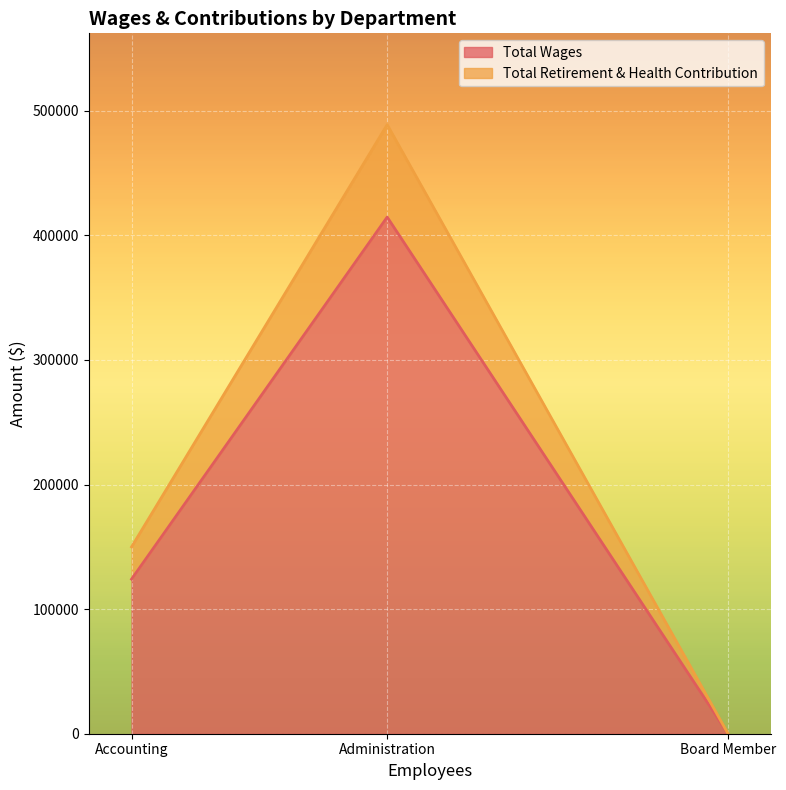

Reading left to right, transcribe the values for Total Wages.

Accounting=124080	Administration=414687	Board Member=0